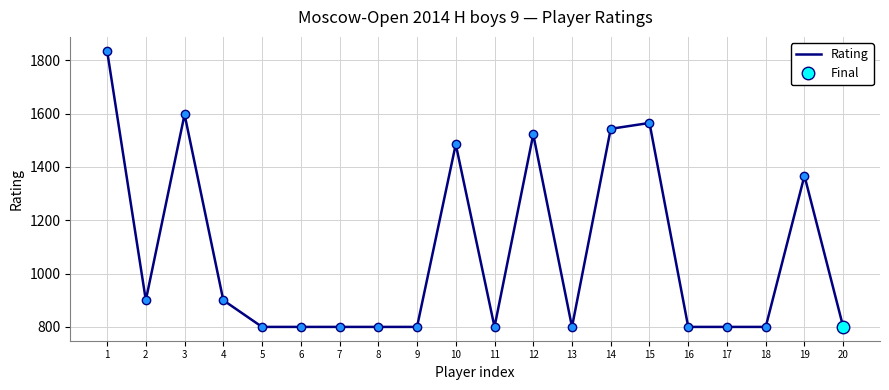

What is the difference between the maximum and second lowest values?

1036